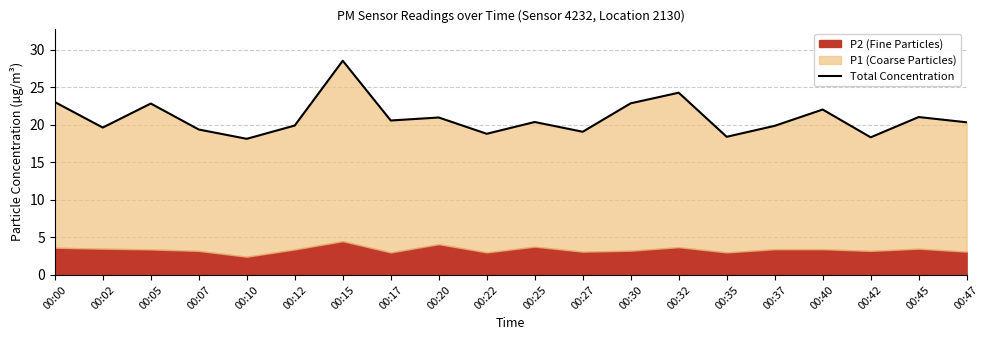

What is the greatest value displayed?

28.5